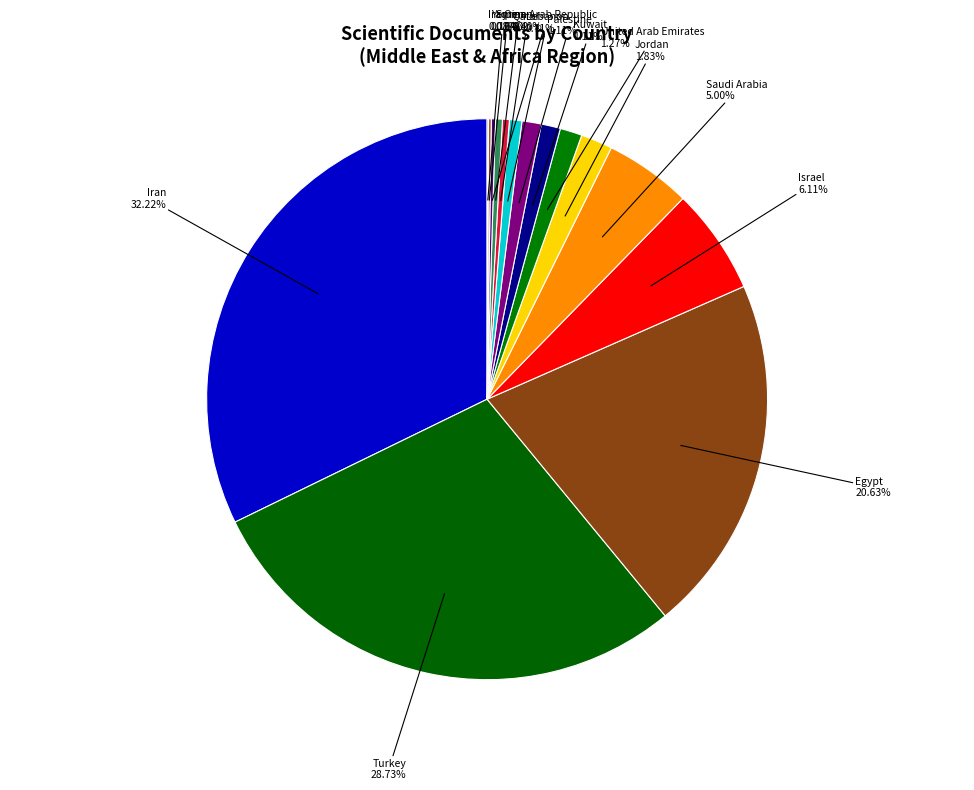

Rank the categories by value from lowest to highest.

Iraq, Yemen, Syrian Arab Republic, Qatar, Oman, Lebanon, Kuwait, Palestine, United Arab Emirates, Jordan, Saudi Arabia, Israel, Egypt, Turkey, Iran